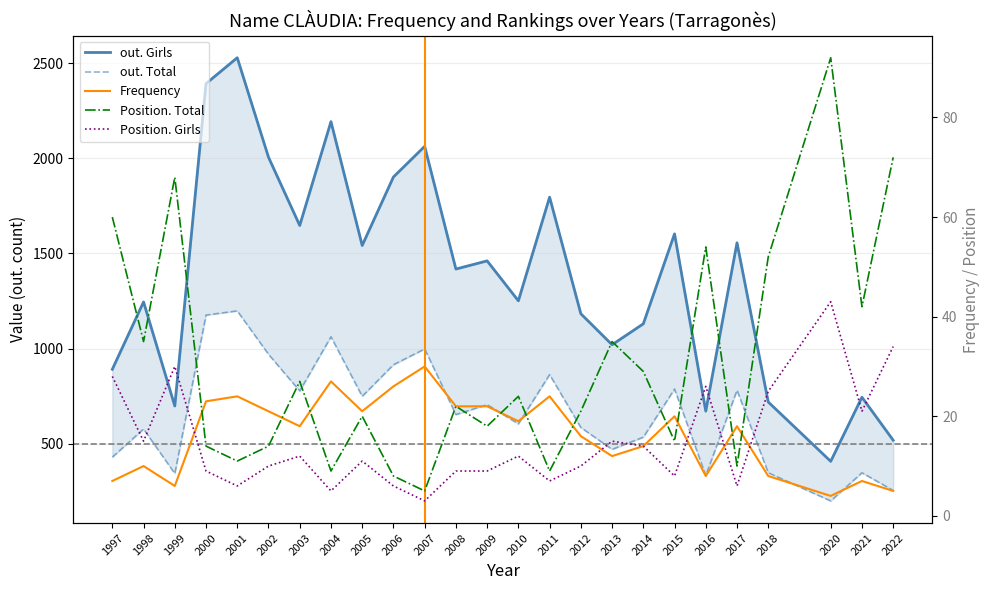

The Frequency series shows 43 at 2001. True or false?

False